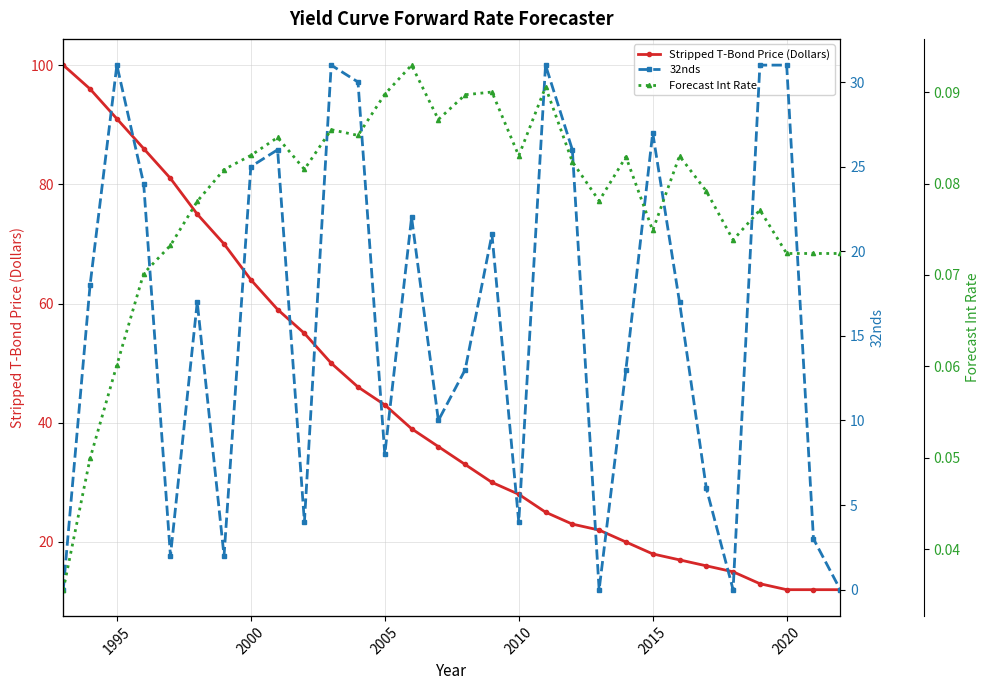

True or false: Stripped T-Bond Price (Dollars) has a value of 12 at 2020.

True